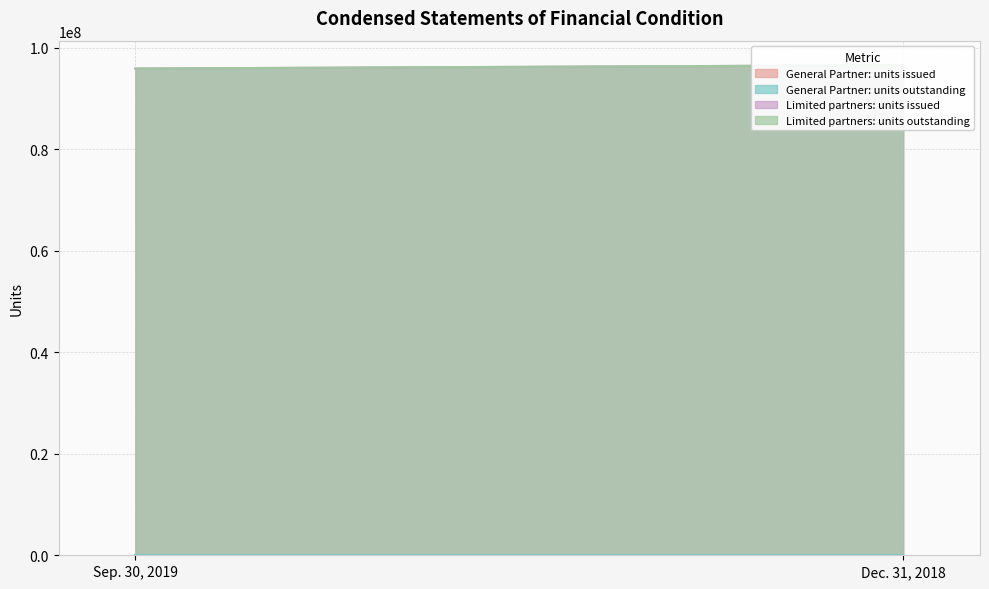

Which series has the largest range (max minus min)?

Limited partners: units issued